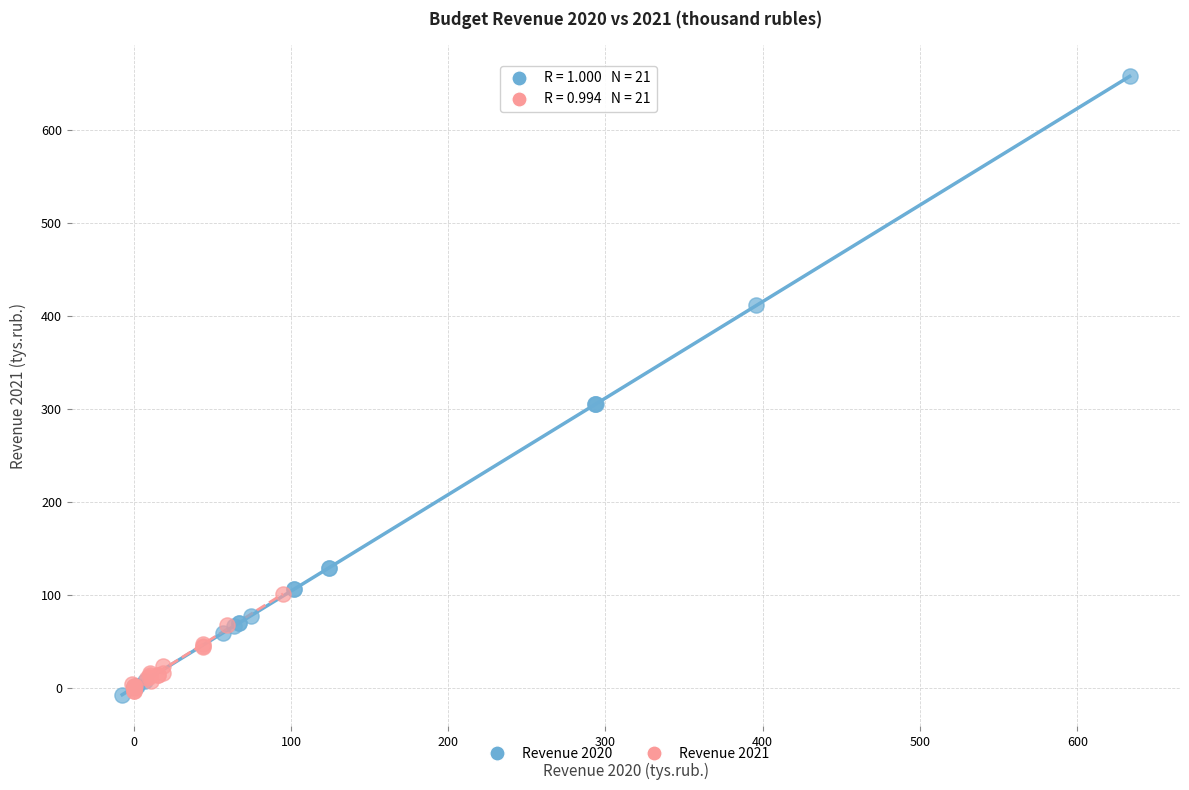

Which series contains the highest Y value?

Revenue 2020